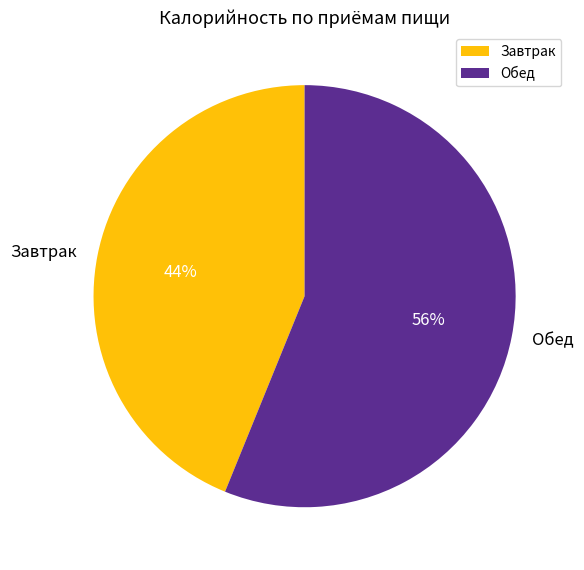

To the nearest percent, what portion does Завтрак represent?

44%